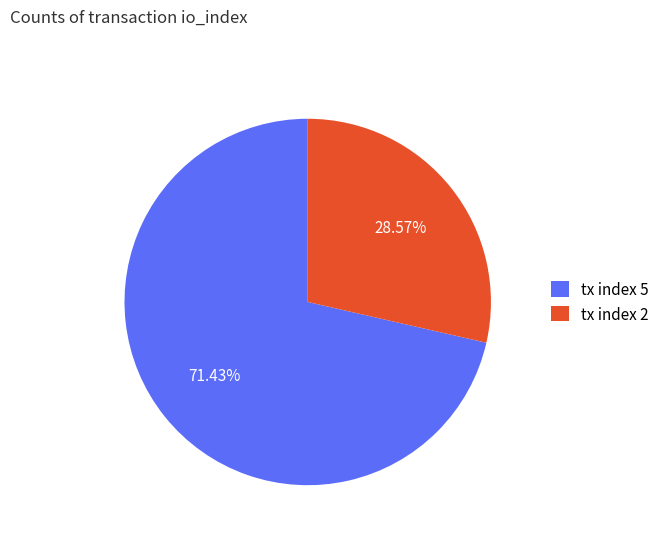

What is the ratio of the value at tx index 5 to the value at tx index 2?

2.5